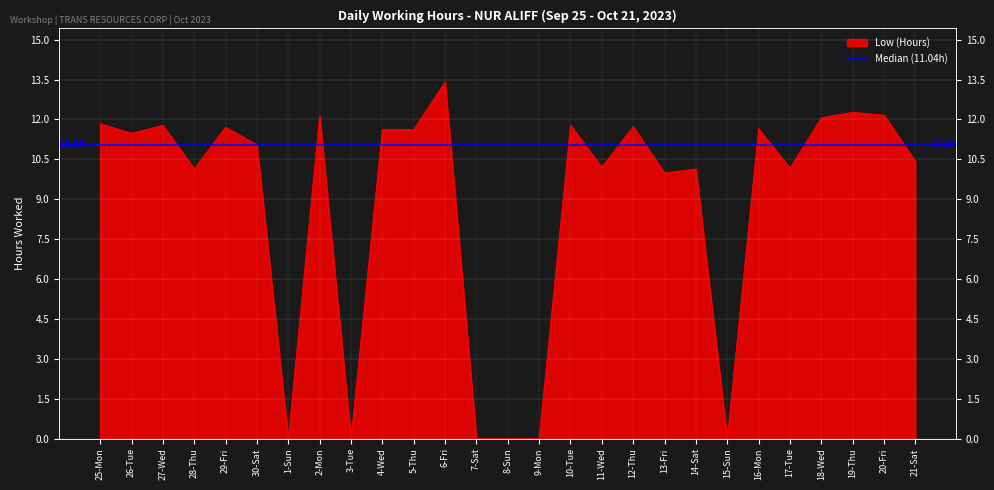

The value at 4-Wed is 5.3. True or false?

False